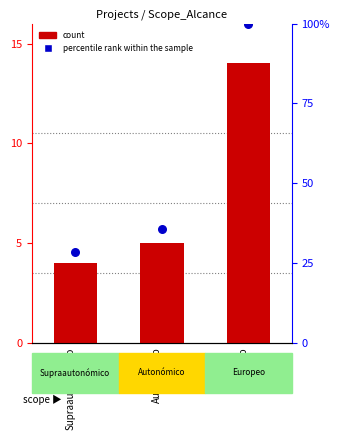

What are all the series names shown in the legend?

count, percentile rank within the sample